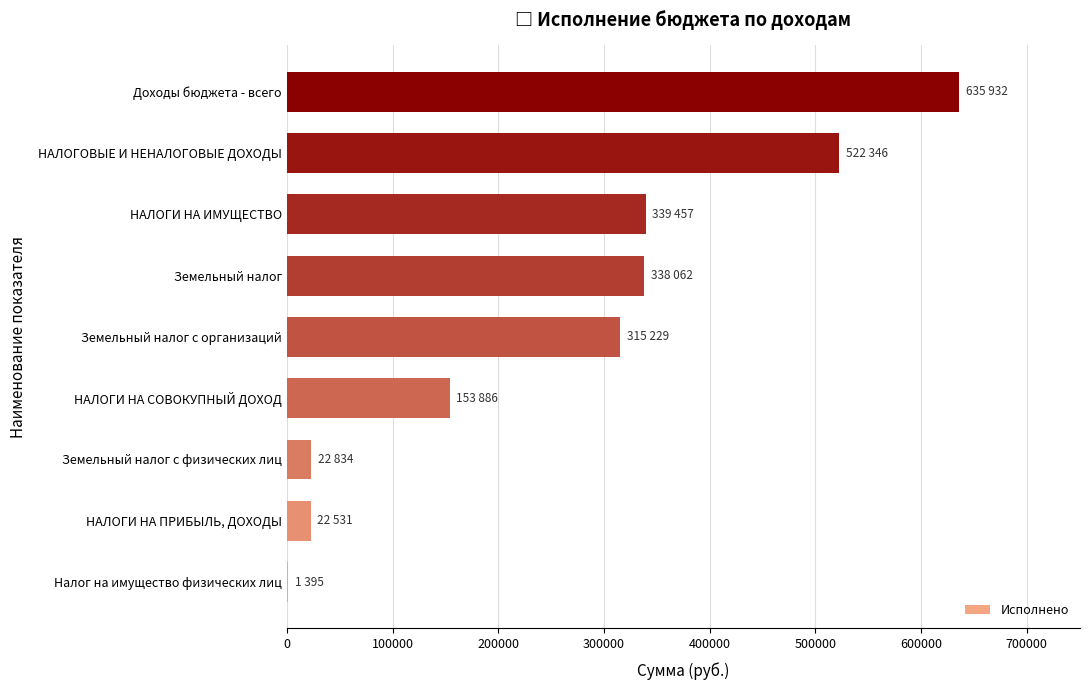

What is the sum of all values?

2351671.8